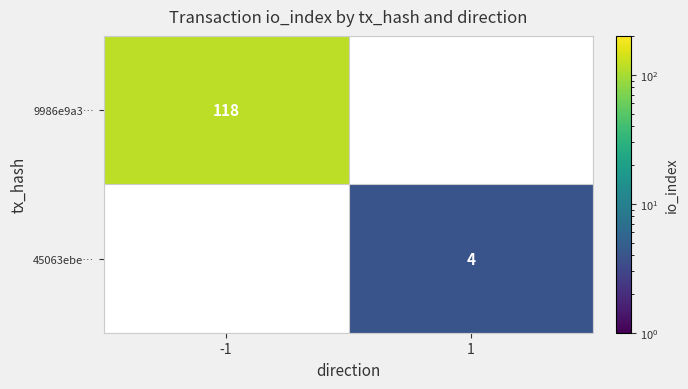

The value of 45063ebe… at 1 is 2. True or false?

False